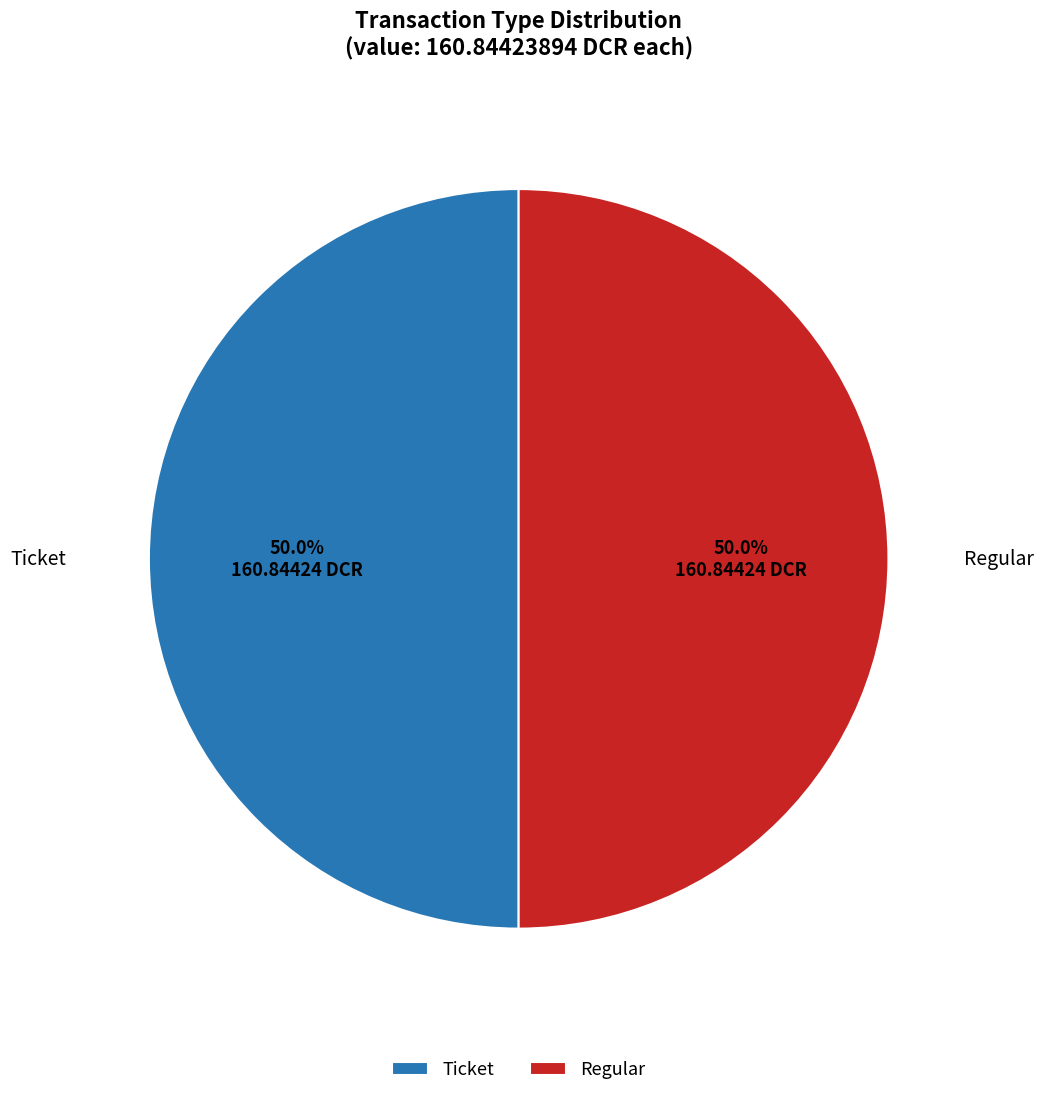

Is the sum of Ticket and Regular greater than half?

Yes